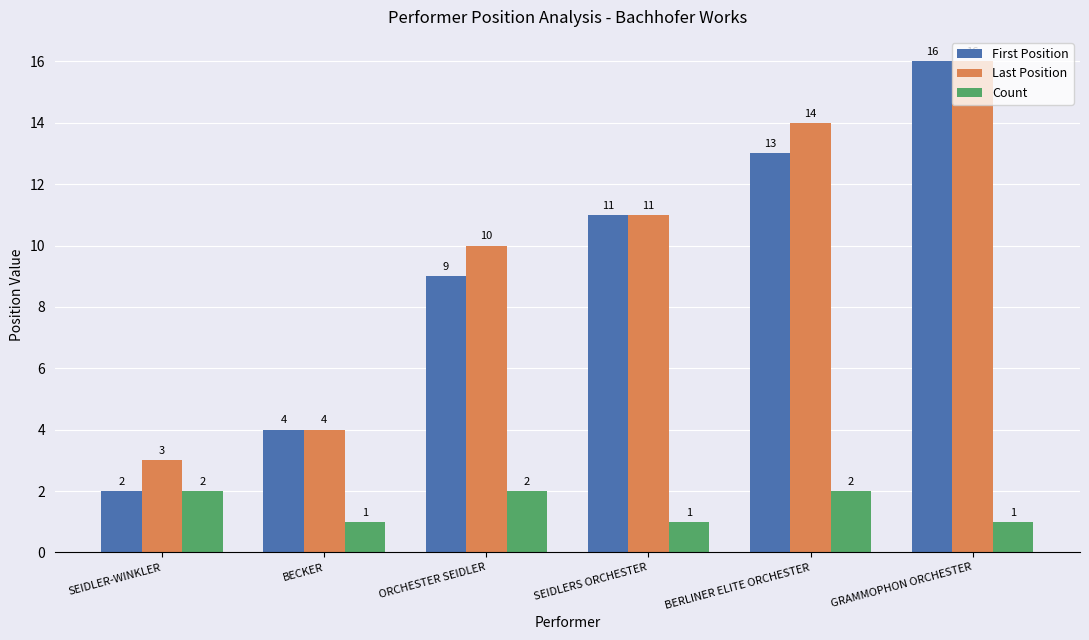

At which category is the sum across all series the highest?

GRAMMOPHON ORCHESTER